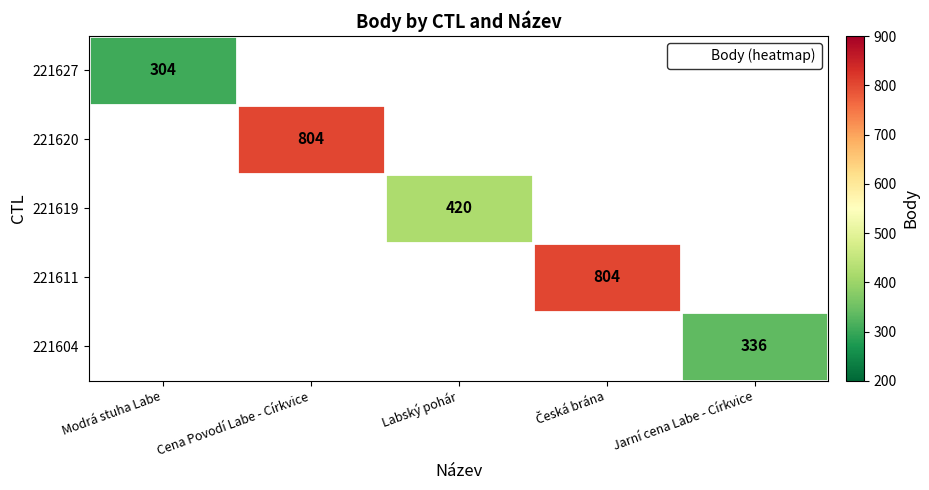

At which category does the chart reach its minimum across all series?

Modrá stuha Labe